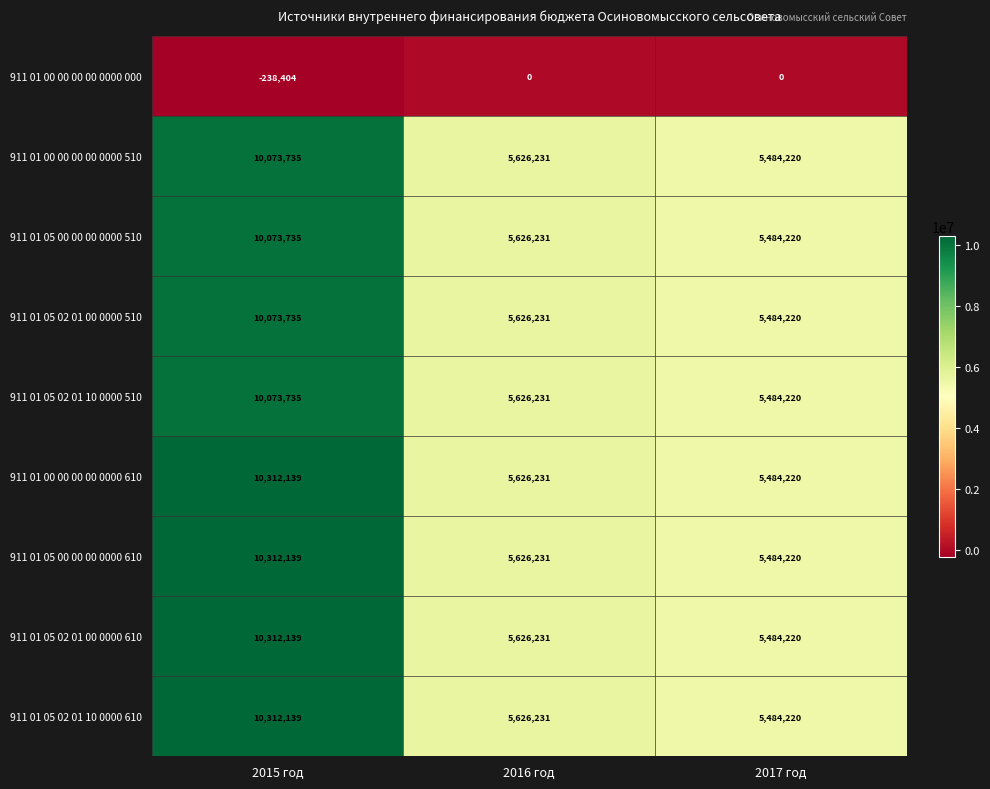

List the labels in order of 911 01 05 02 01 00 0000 610 value, largest first.

2015 год, 2016 год, 2017 год